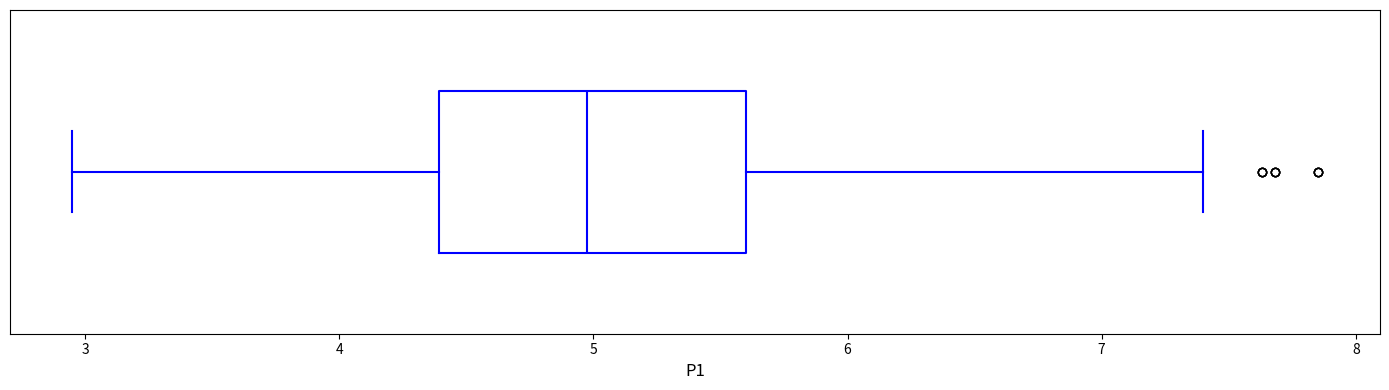

Read this box plot against the x-axis: the position of the median line, the range covered by the box, and the ends of both whiskers. The values are not printed on the chart, so give them approximately, as read against the axis.

median 5.0, box 4.4 to 5.6, whiskers 3.0 to 7.4